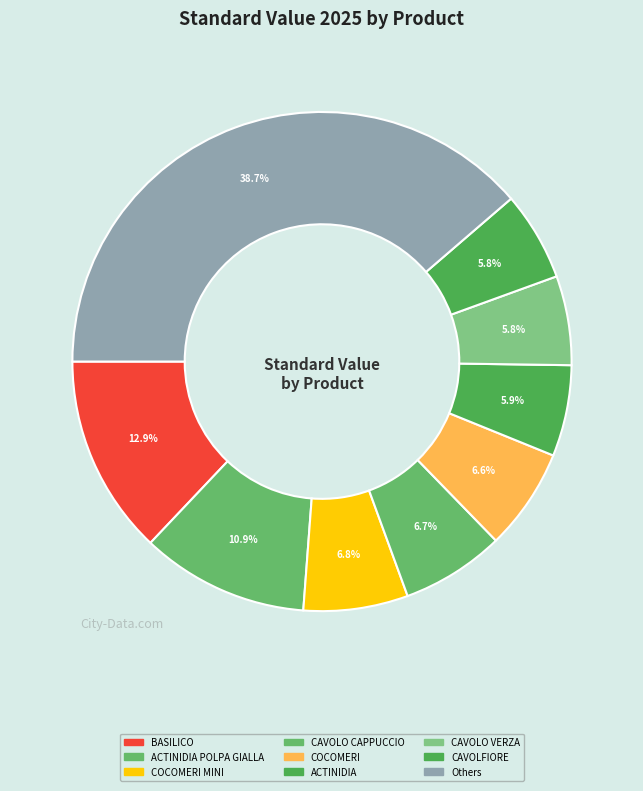

How many slices are in this pie chart?

9